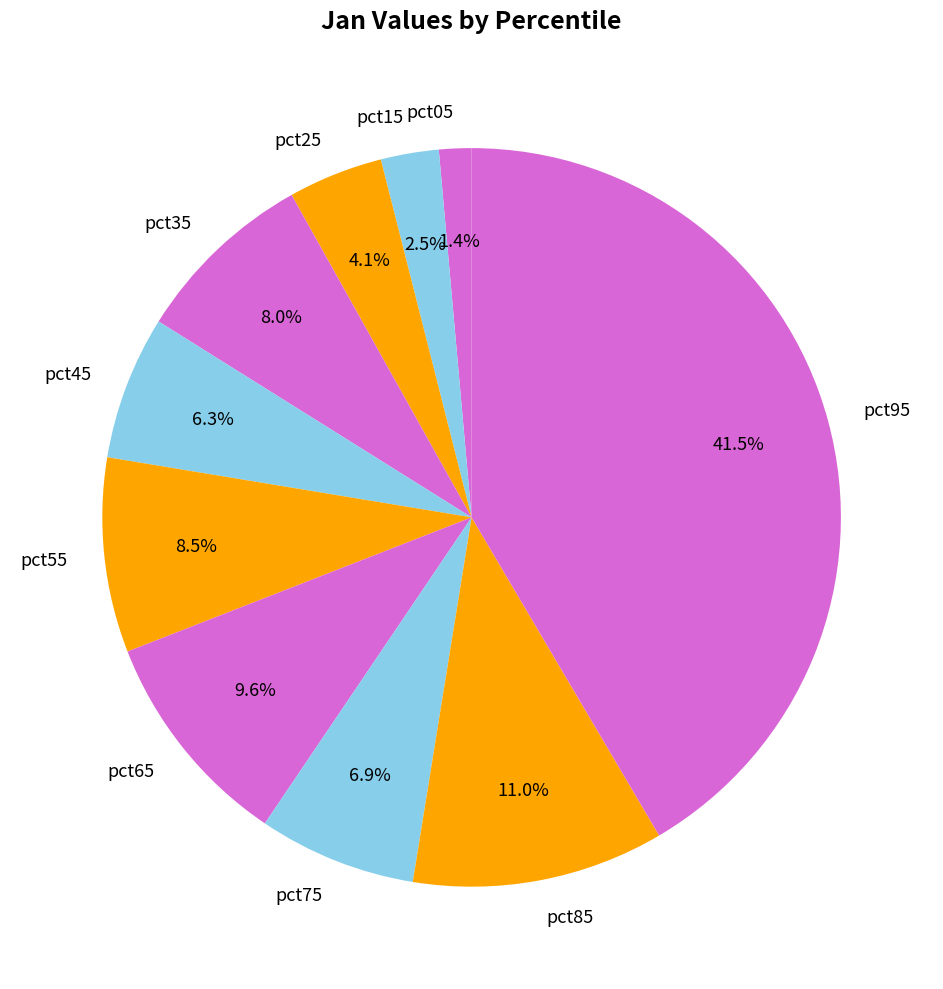

Is pct15 the majority of the pie?

No